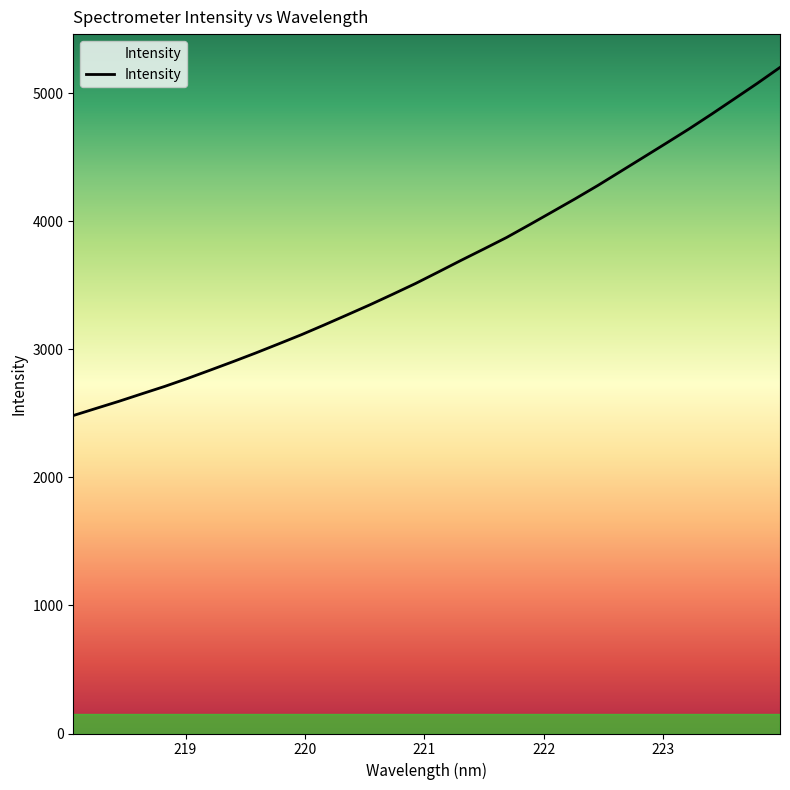

What is the difference between the maximum and minimum values?

2718.7